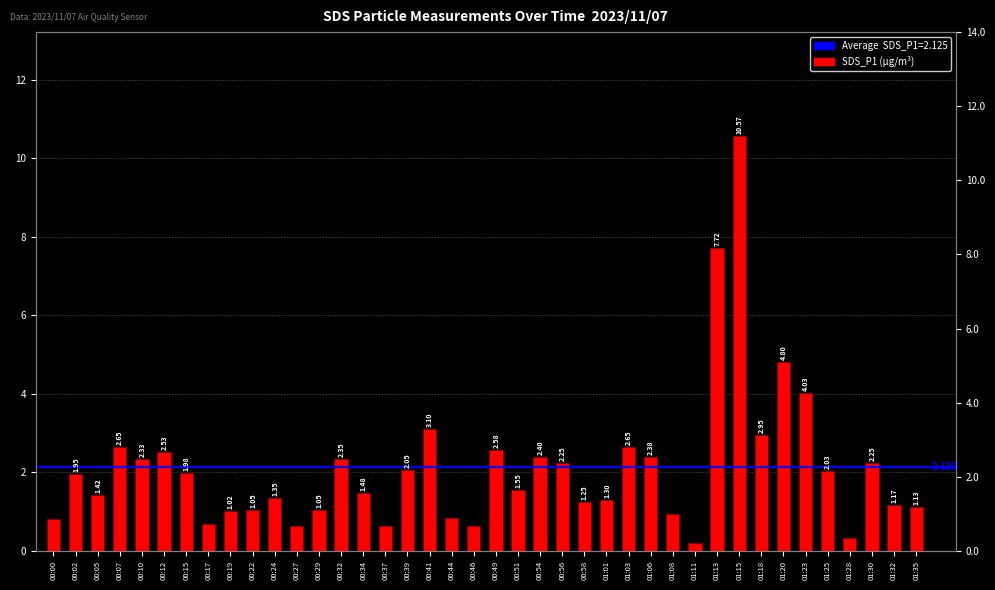

What is the difference between the maximum and second lowest values?

10.2